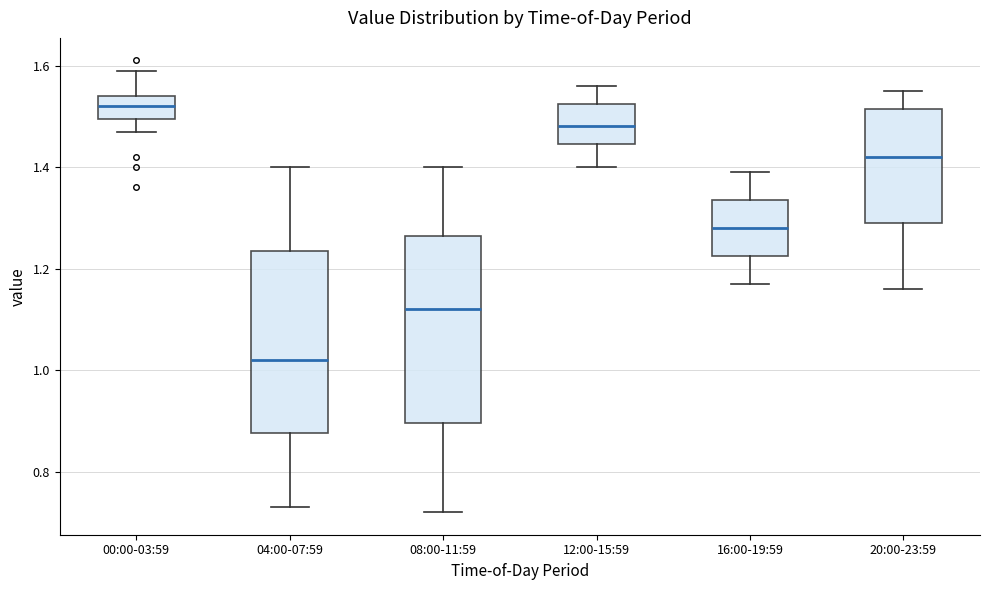

Reading left to right, transcribe this box plot: for each box, give where its median line is, the range the box spans, and where its two whiskers end, as read against the y-axis. The values are not printed on the chart, so give them approximately, as read against the axis.

00:00-03:59: median 1.52, box 1.50 to 1.54, whiskers 1.48 to 1.60
04:00-07:59: median 1.02, box 0.88 to 1.24, whiskers 0.74 to 1.40
08:00-11:59: median 1.12, box 0.90 to 1.26, whiskers 0.72 to 1.40
12:00-15:59: median 1.48, box 1.44 to 1.52, whiskers 1.40 to 1.56
16:00-19:59: median 1.28, box 1.22 to 1.34, whiskers 1.18 to 1.40
20:00-23:59: median 1.42, box 1.30 to 1.52, whiskers 1.16 to 1.56